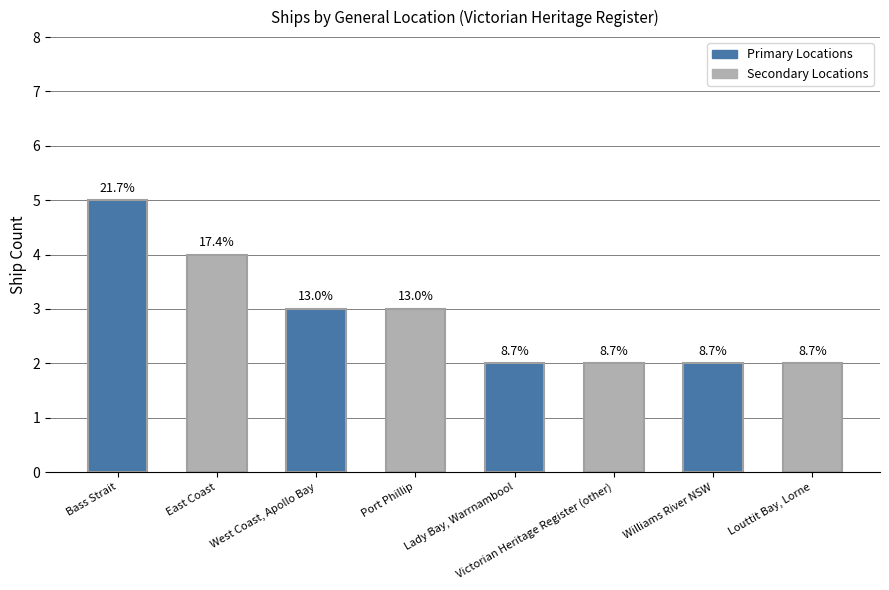

Are the bars horizontal?

No